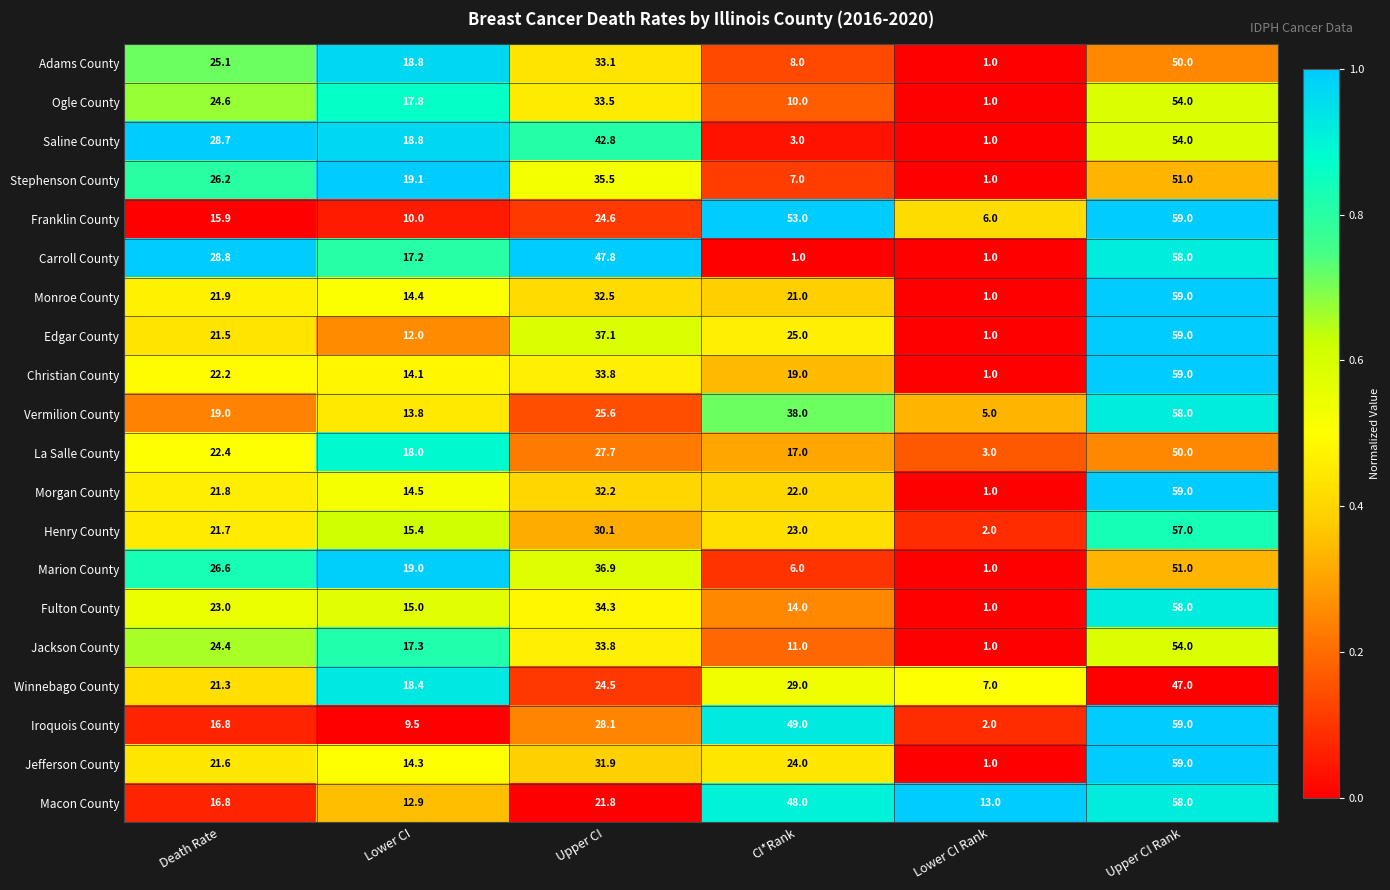

What is the approximate value of Vermilion County at Death Rate?

19.0